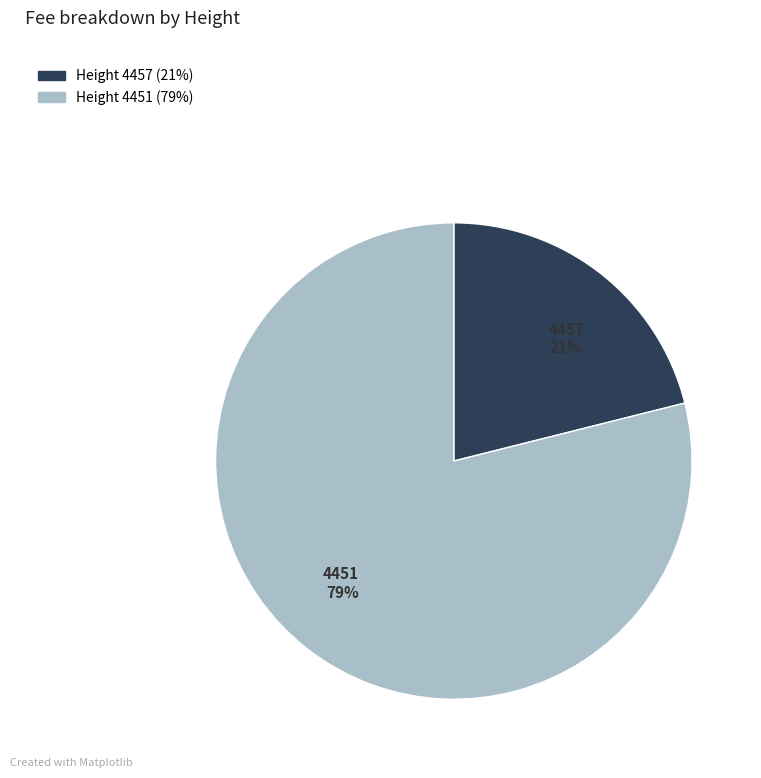

To the nearest percent, what is the difference between the largest and smallest slice percentages?

58%